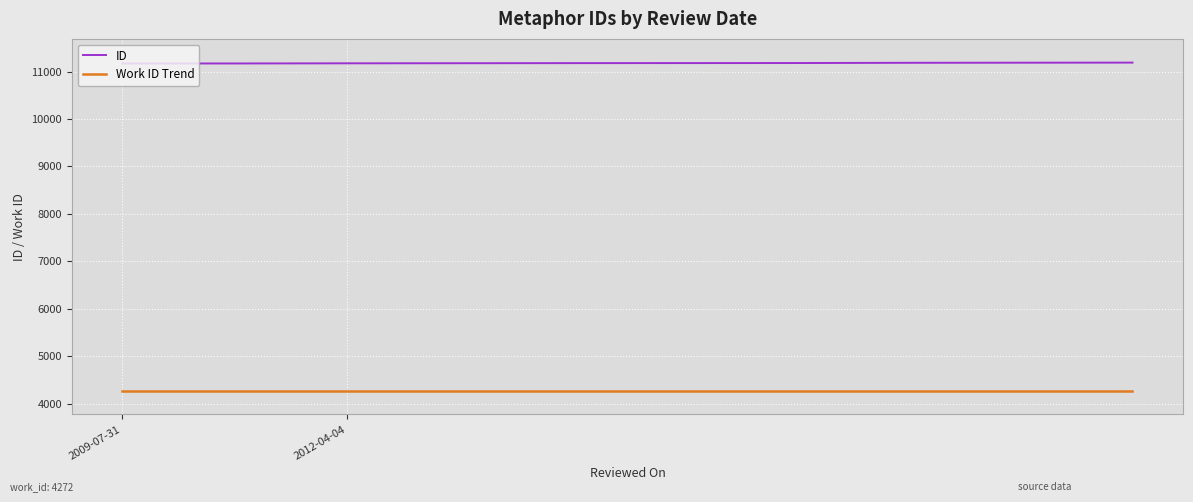

Which series has the largest total across all categories?

ID